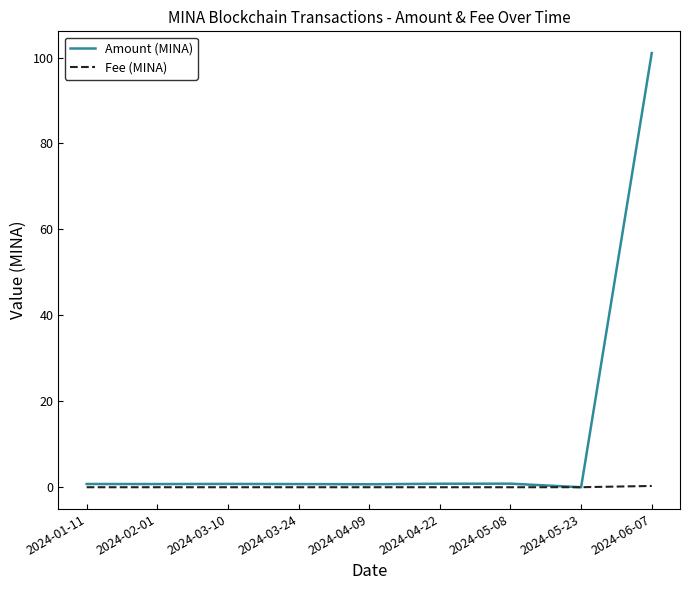

List the series in order of their overall mean, highest first.

Amount (MINA), Fee (MINA)